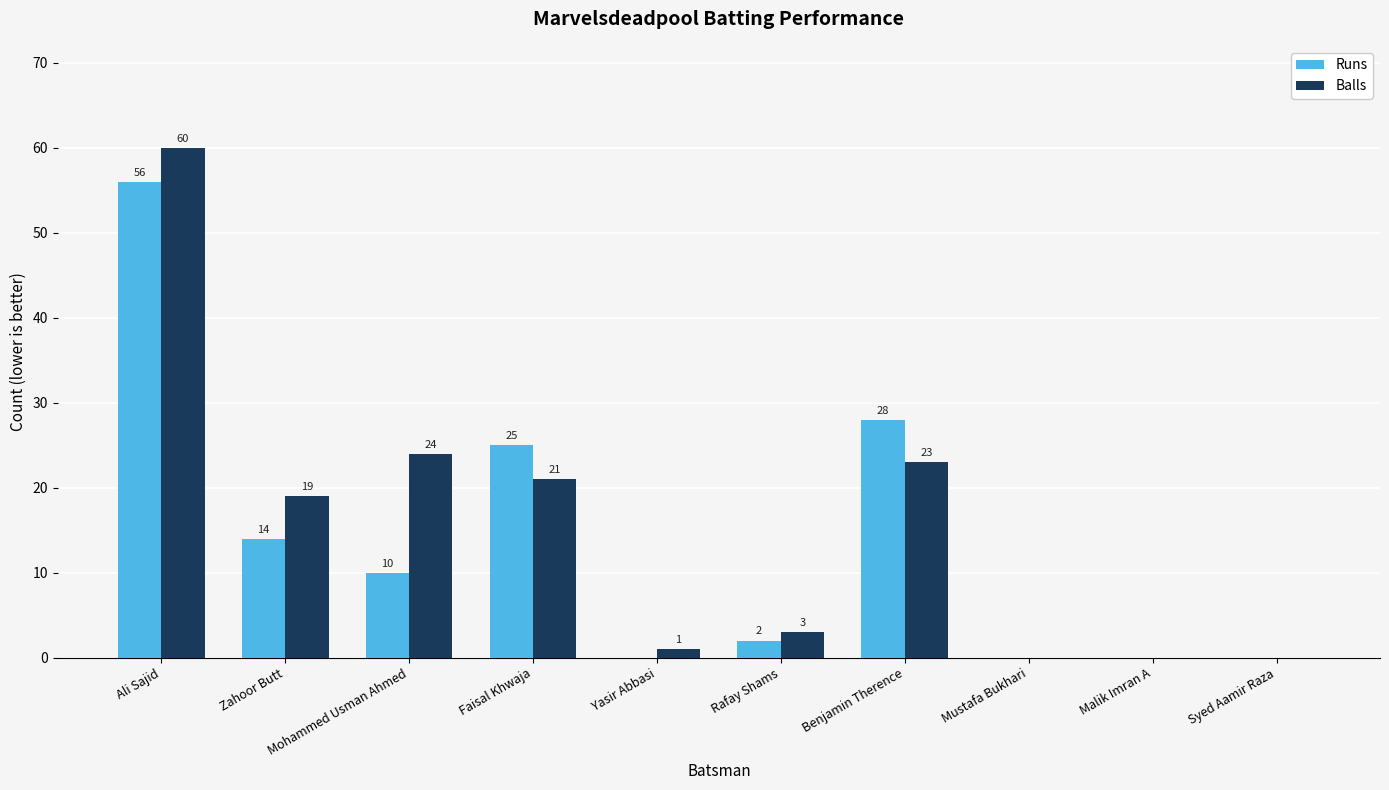

Where is Balls nearest to the value 30?

Mohammed Usman Ahmed